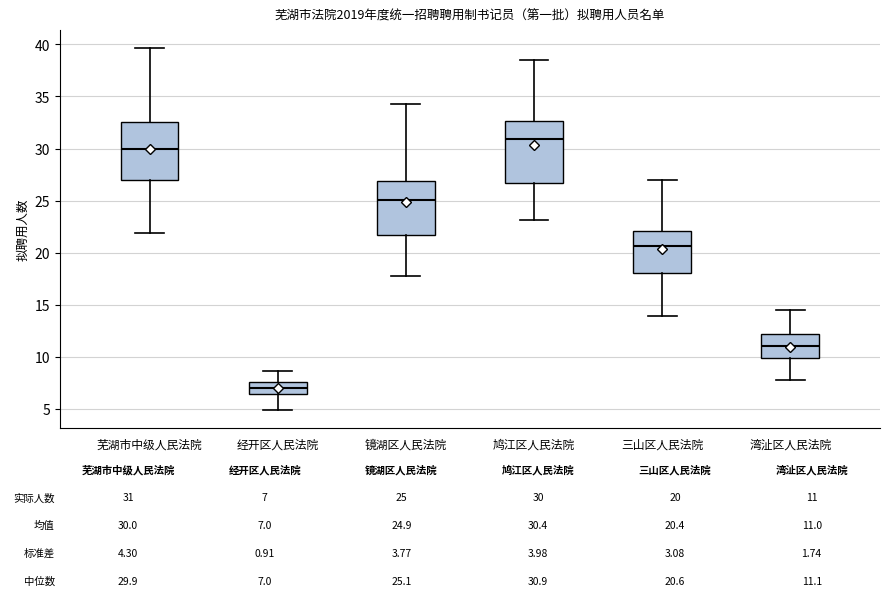

Which box's median line is the lowest?

经开区人民法院